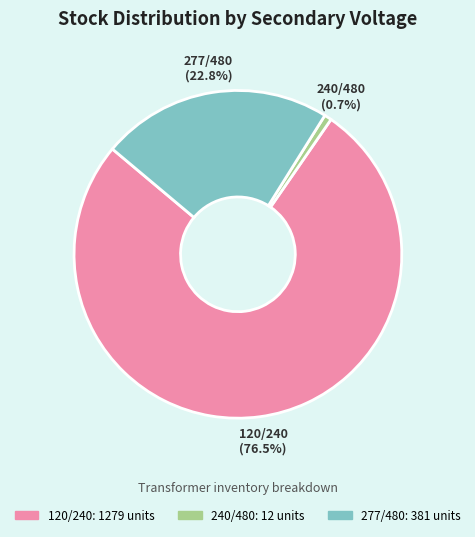

Count the number of slices in the pie.

3